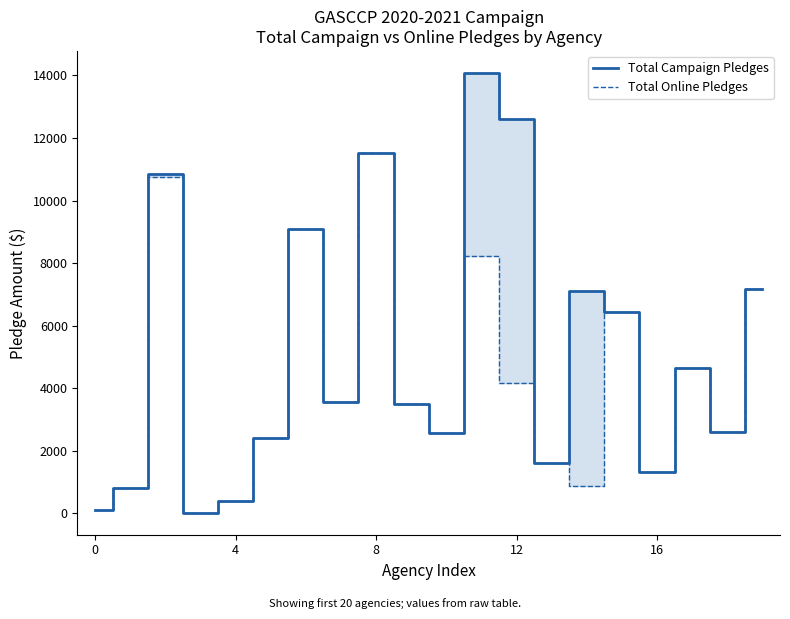

How many lines are shown in the chart?

2